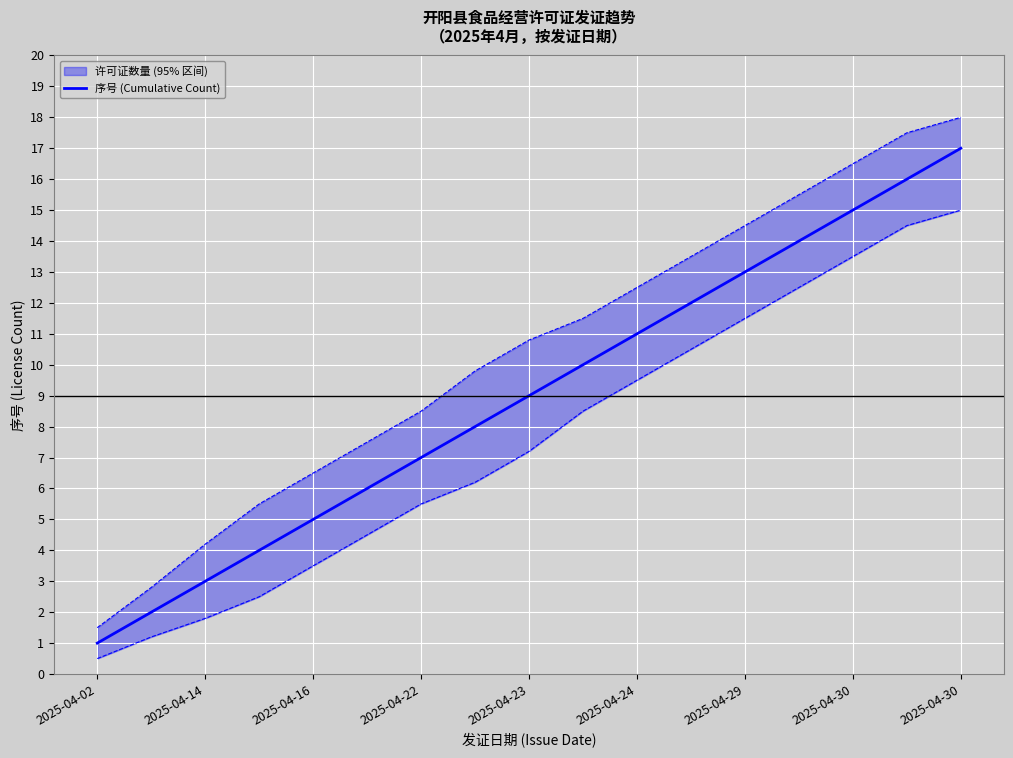

Count the number of values greater than 9.

8